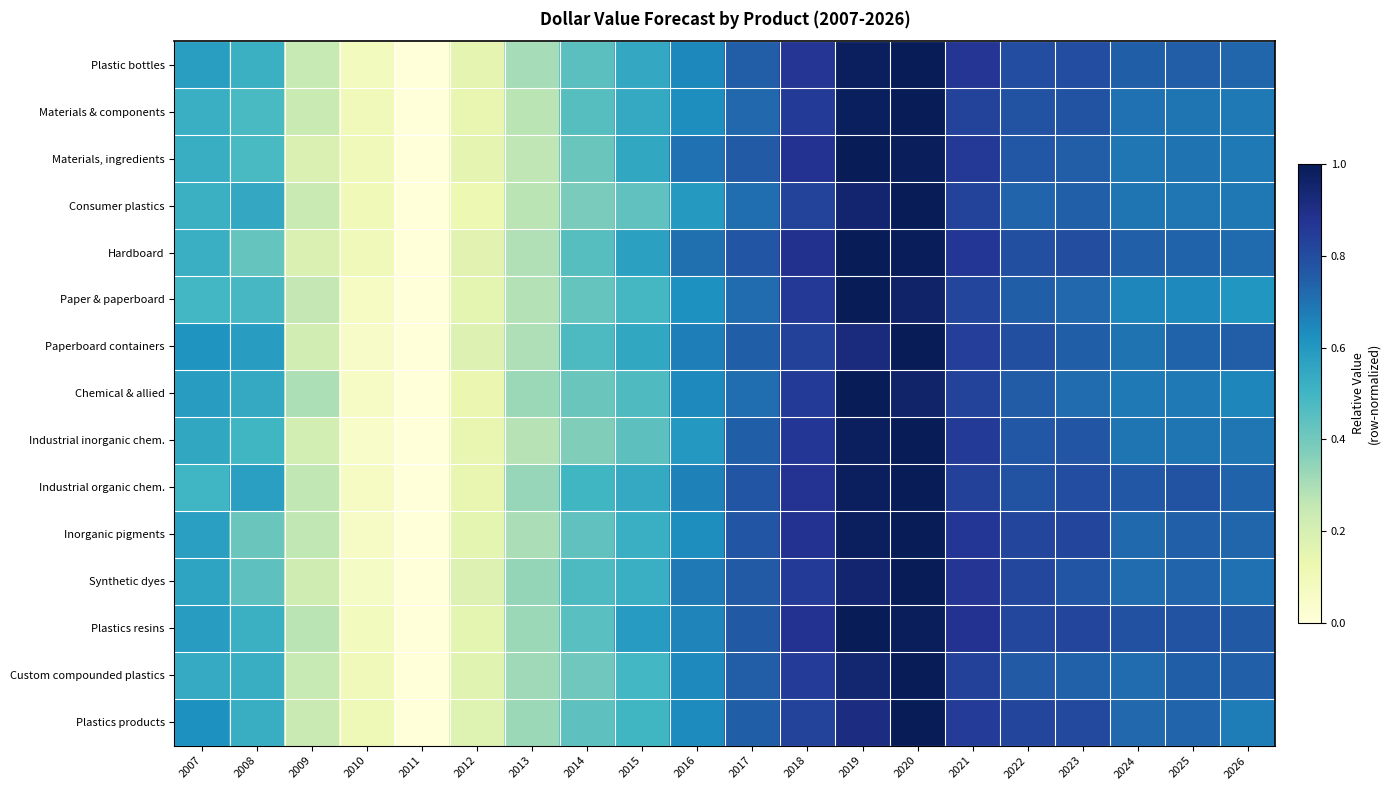

Rank the series at 2010 from highest to lowest value.

Plastics products, Consumer plastics, Custom compounded plastics, Materials, ingredients, Hardboard, Materials & components, Plastics resins, Plastic bottles, Industrial organic chem., Paper & paperboard, Synthetic dyes, Inorganic pigments, Chemical & allied, Paperboard containers, Industrial inorganic chem.